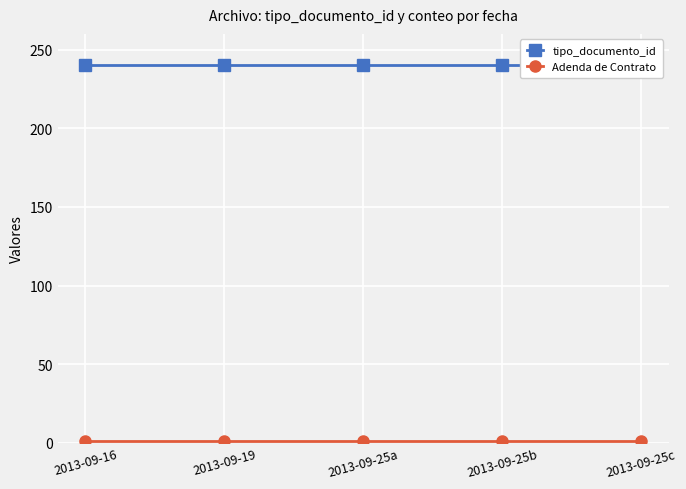

Reading left to right, extract all data points from this chart.

tipo_documento_id: 2013-09-16=240	2013-09-19=240	2013-09-25a=240	2013-09-25b=240	2013-09-25c=240
Adenda de Contrato: 2013-09-16=1	2013-09-19=1	2013-09-25a=1	2013-09-25b=1	2013-09-25c=1